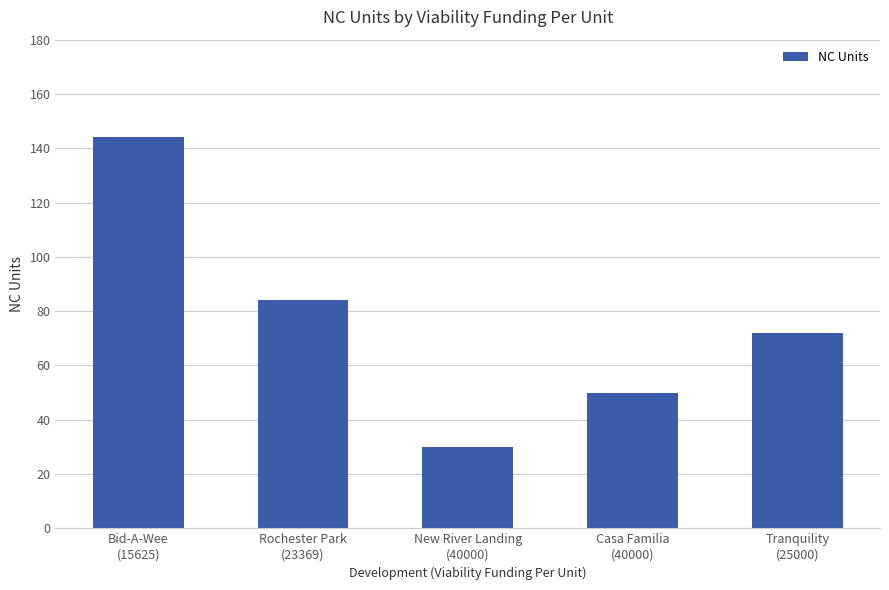

List the labels in order of value, largest first.

Bid-A-Wee
(15625), Rochester Park
(23369), Tranquility
(25000), Casa Familia
(40000), New River Landing
(40000)